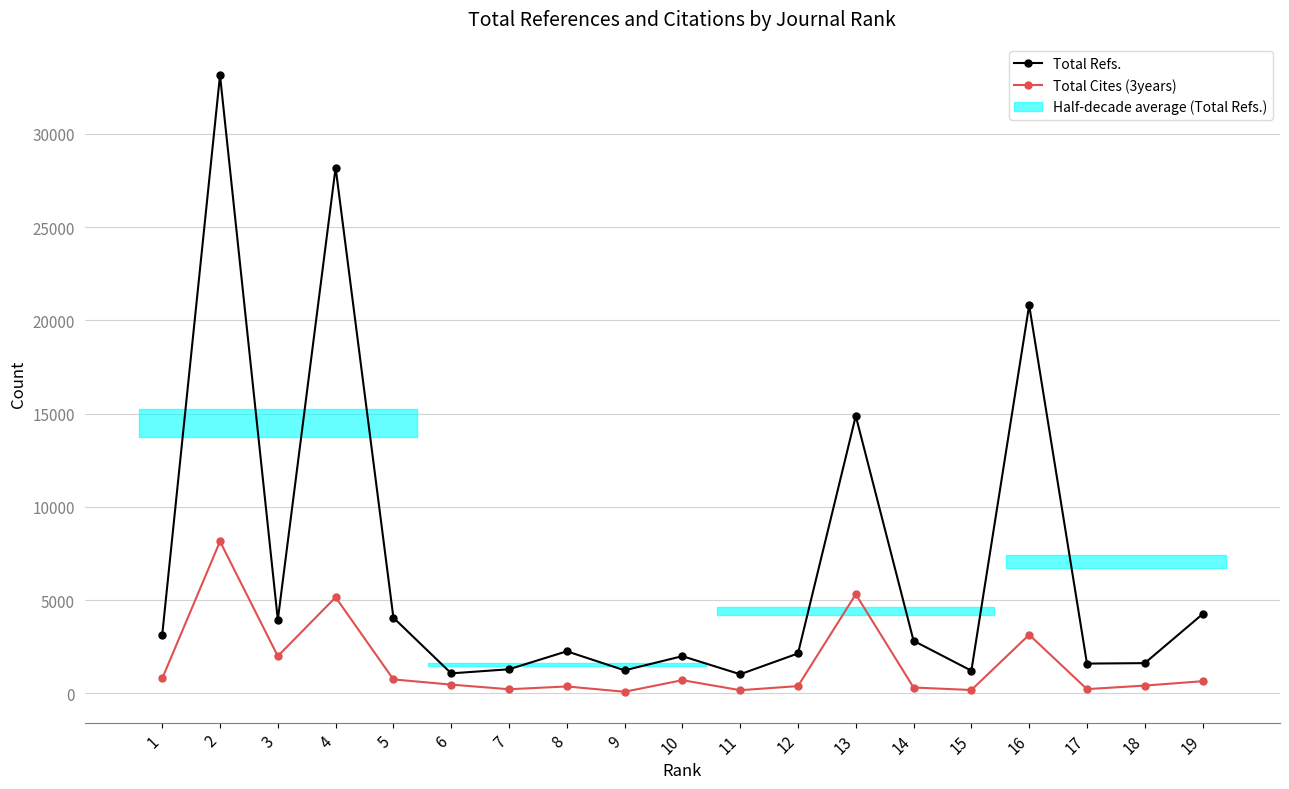

True or false: Total Refs. and Total Cites (3years) intersect in this chart.

False